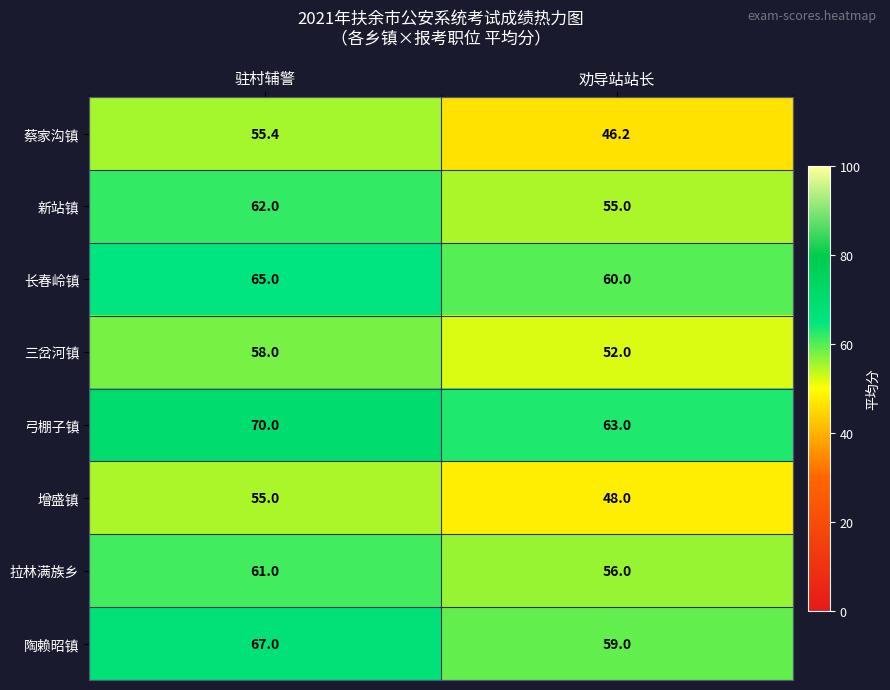

Between 驻村辅警 and 劝导站站长, which series saw the biggest shift?

蔡家沟镇